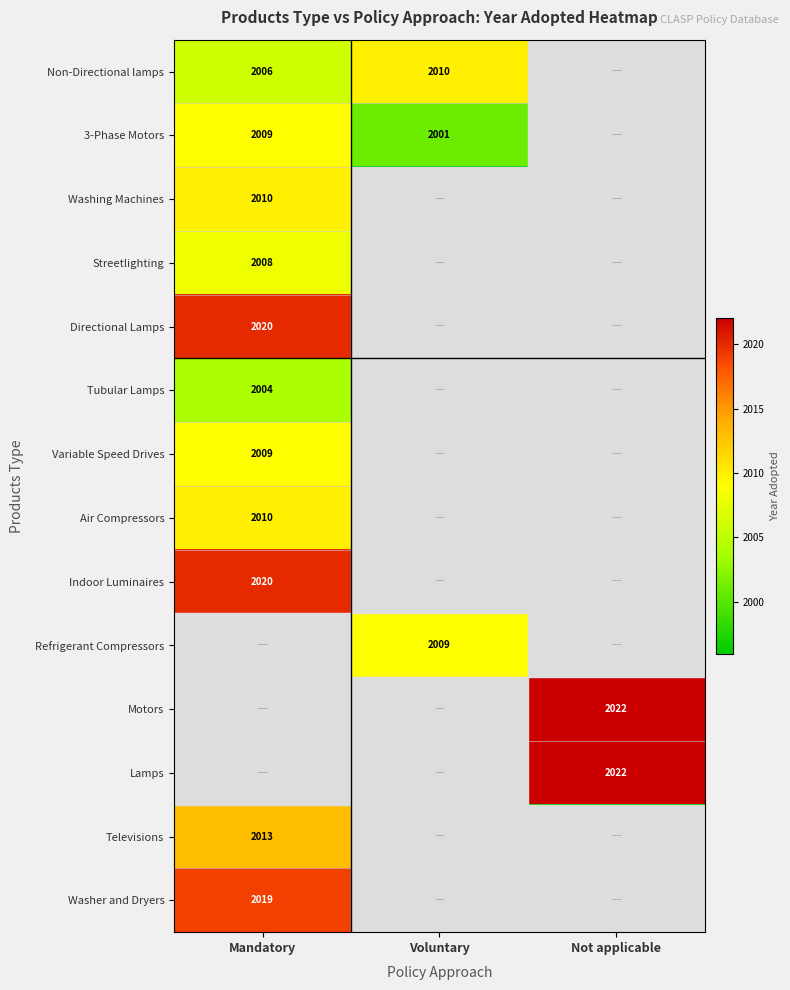

At how many categories does at least one series exceed 2018?

2